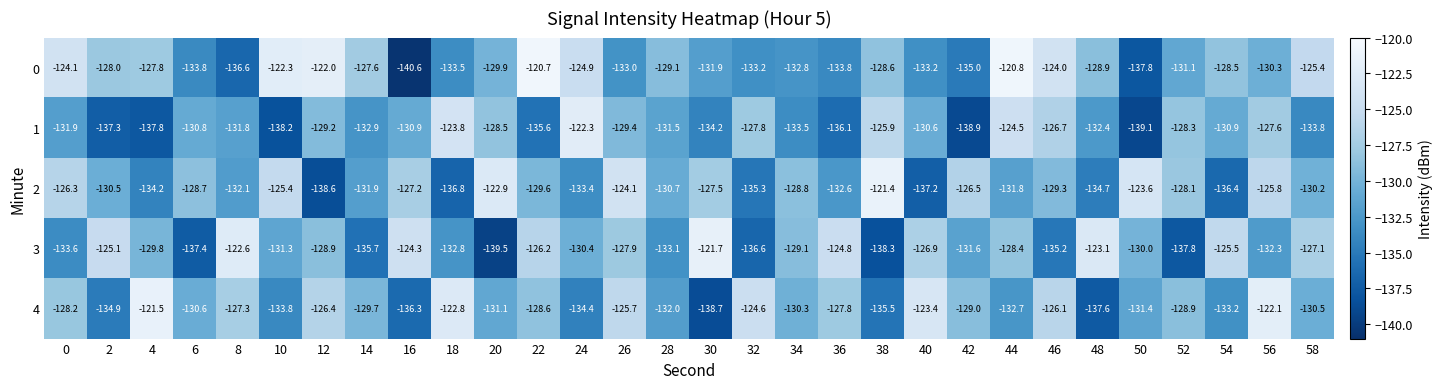

True or false: 1 has a value of -226.7 at 8.

False